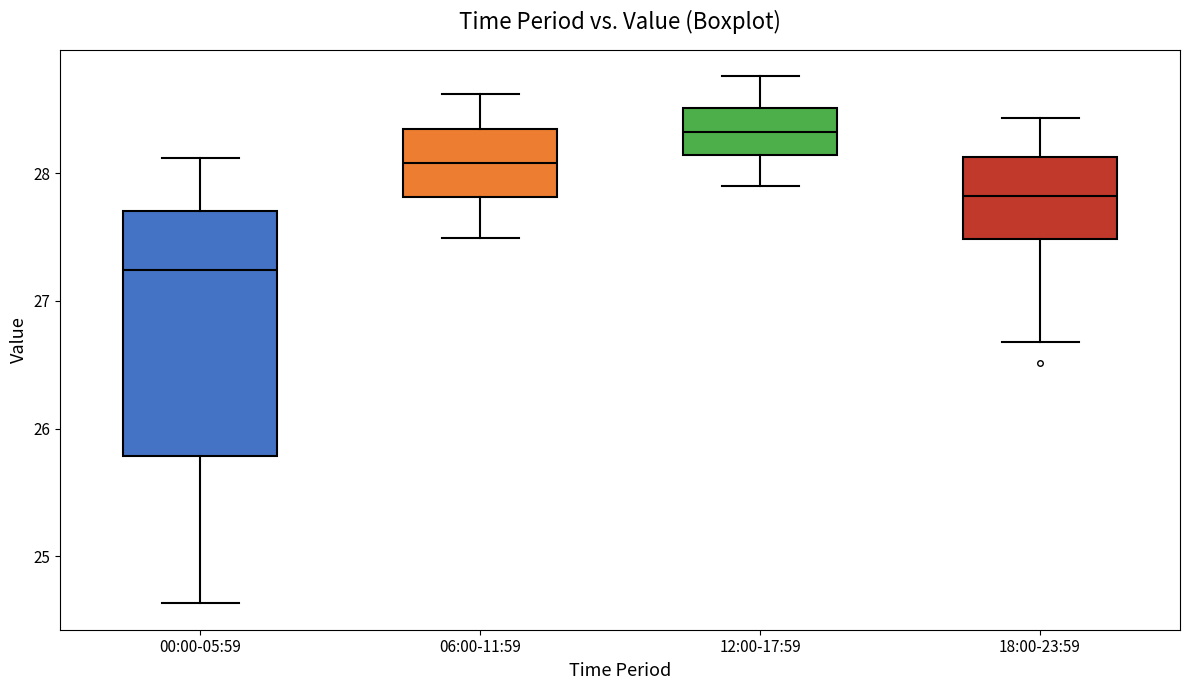

Where is the upper edge of the box for 06:00-11:59 on the y-axis? The values are not printed on the chart, so give them approximately, as read against the axis.

28.3